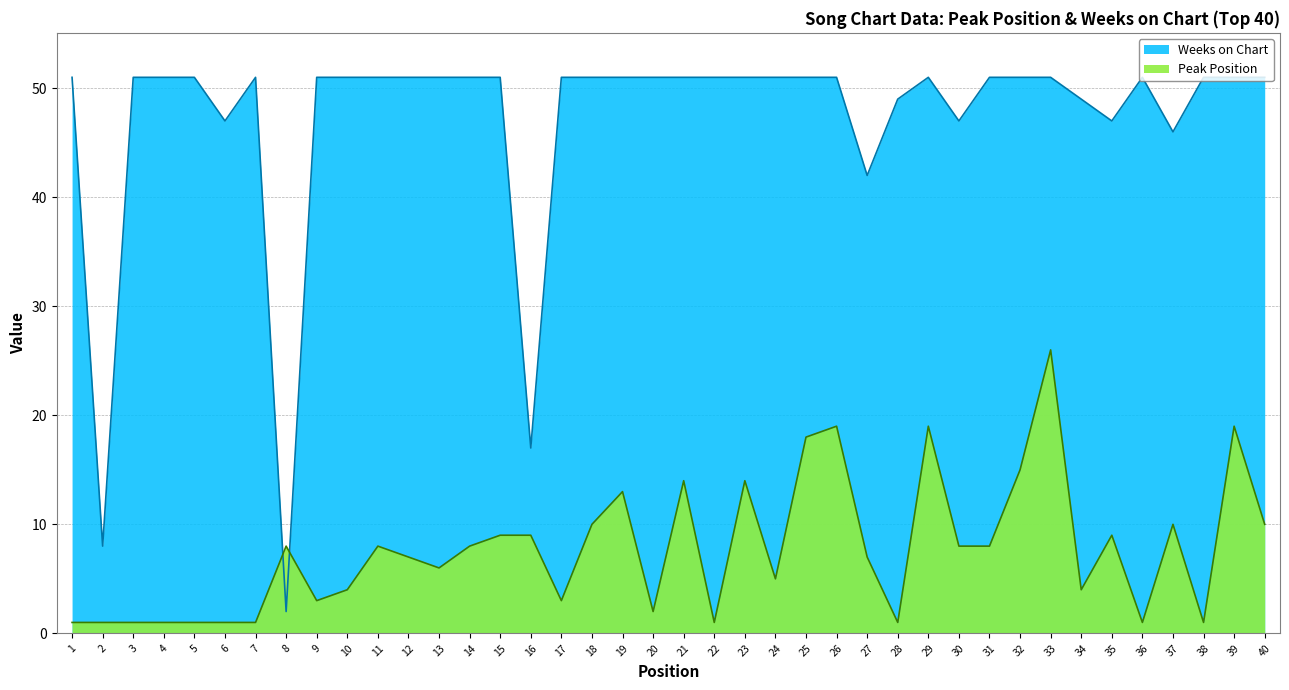

Which series has the widest spread of values?

Weeks on Chart